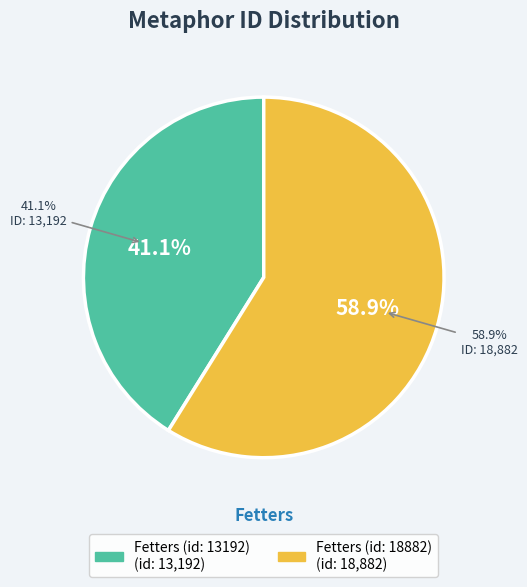

To the nearest percent, what percentage of the pie is Fetters (id: 13192)?

41%